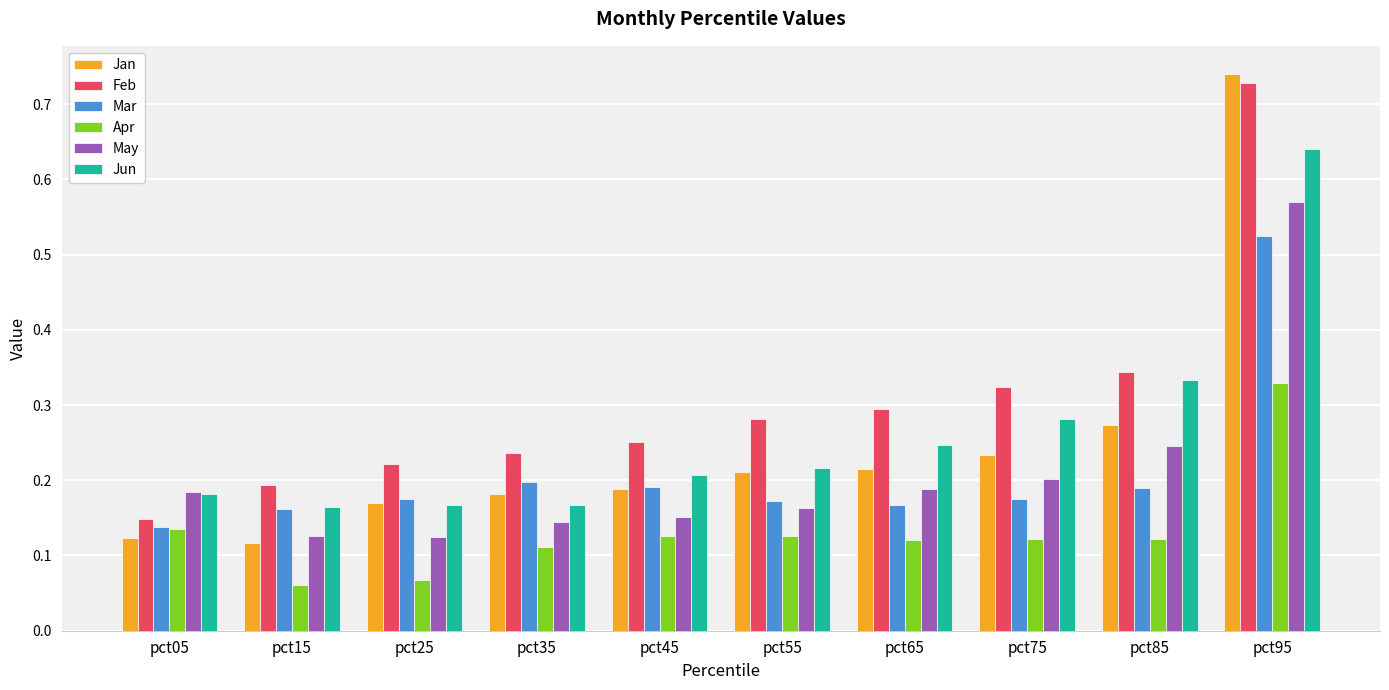

What are all the series names shown in the legend?

Jan, Feb, Mar, Apr, May, Jun